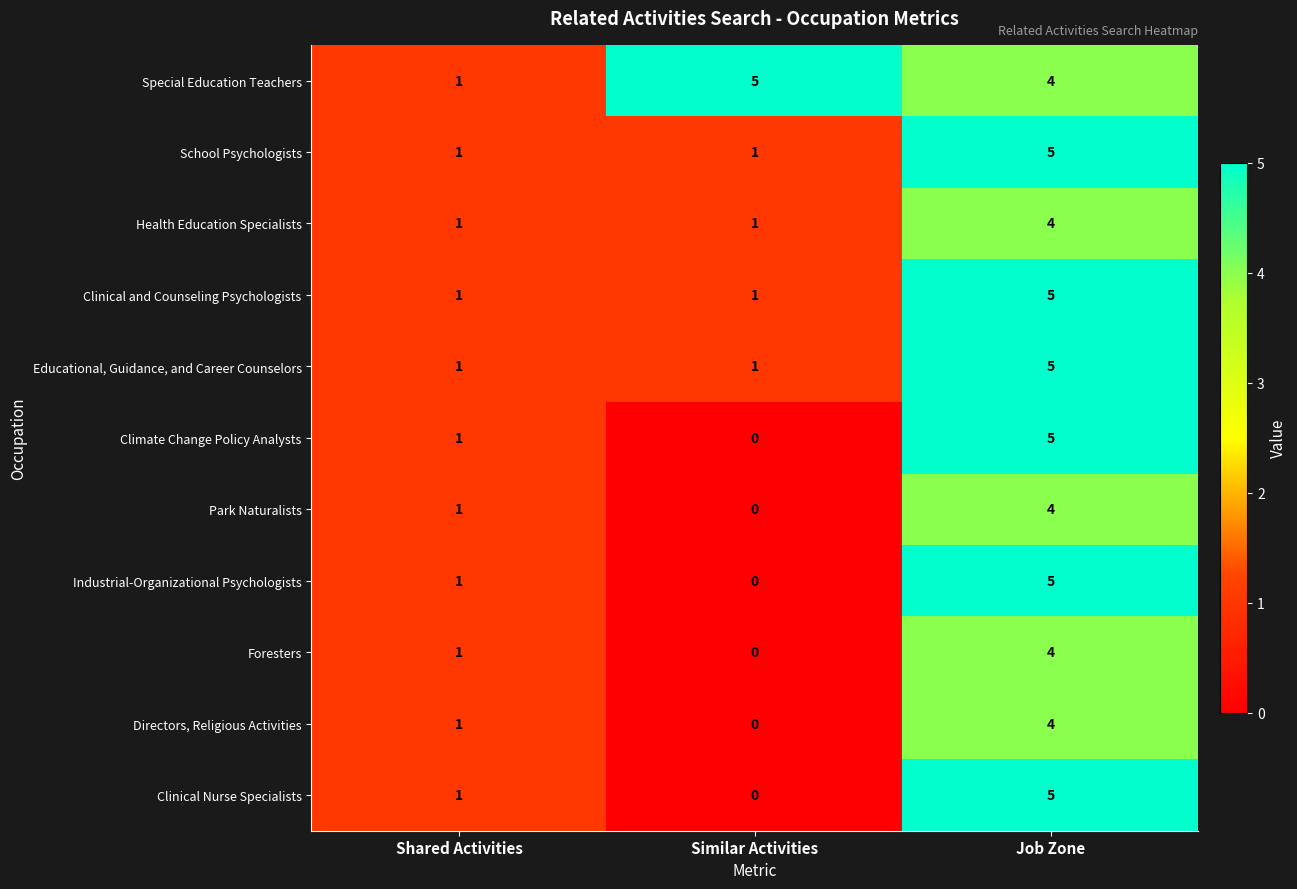

Which category has the highest value in the School Psychologists series?

Job Zone